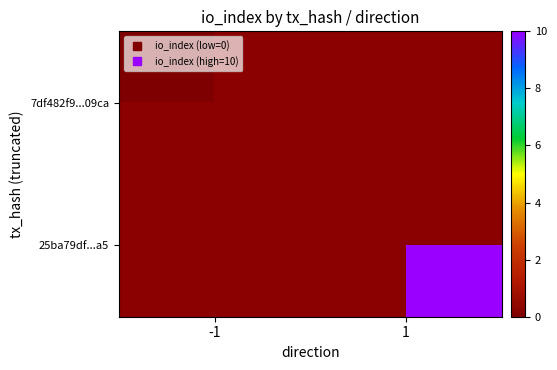

List the labels in order of 7df482f9...09ca value, largest first.

-1, 1